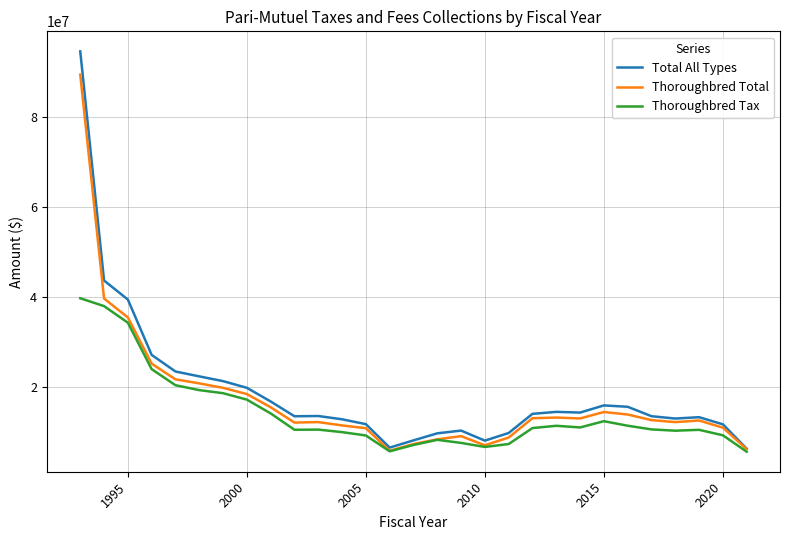

How many values in the Total All Types series are below 13579232?

14